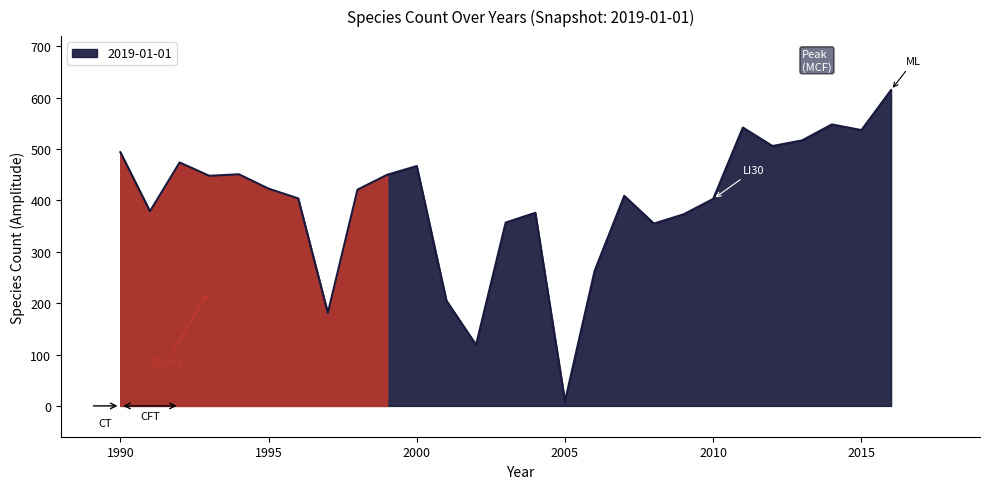

What is the greatest value displayed?

615